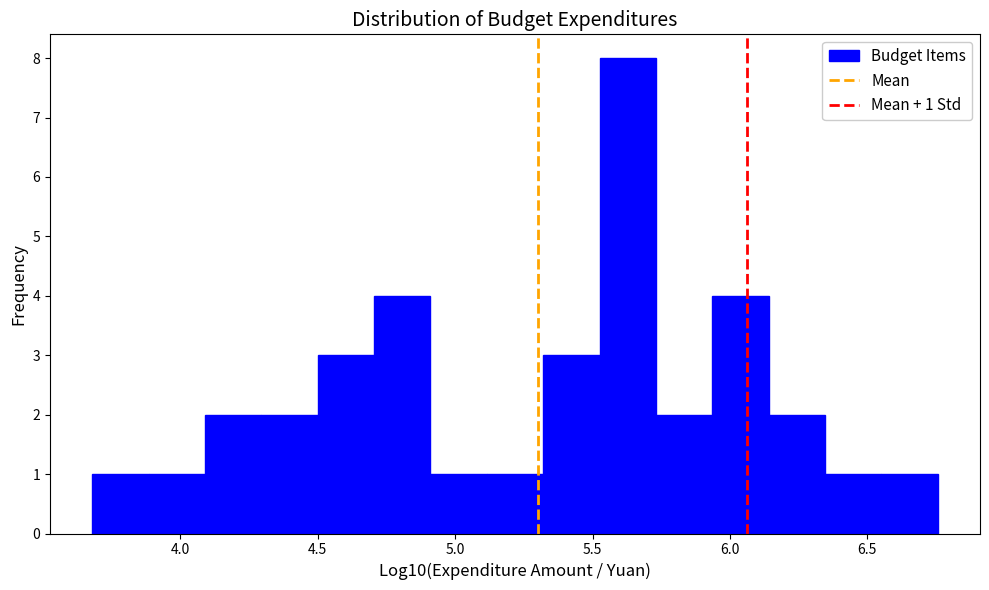

Which range on the x-axis has the tallest bar?

5.55 to 5.75